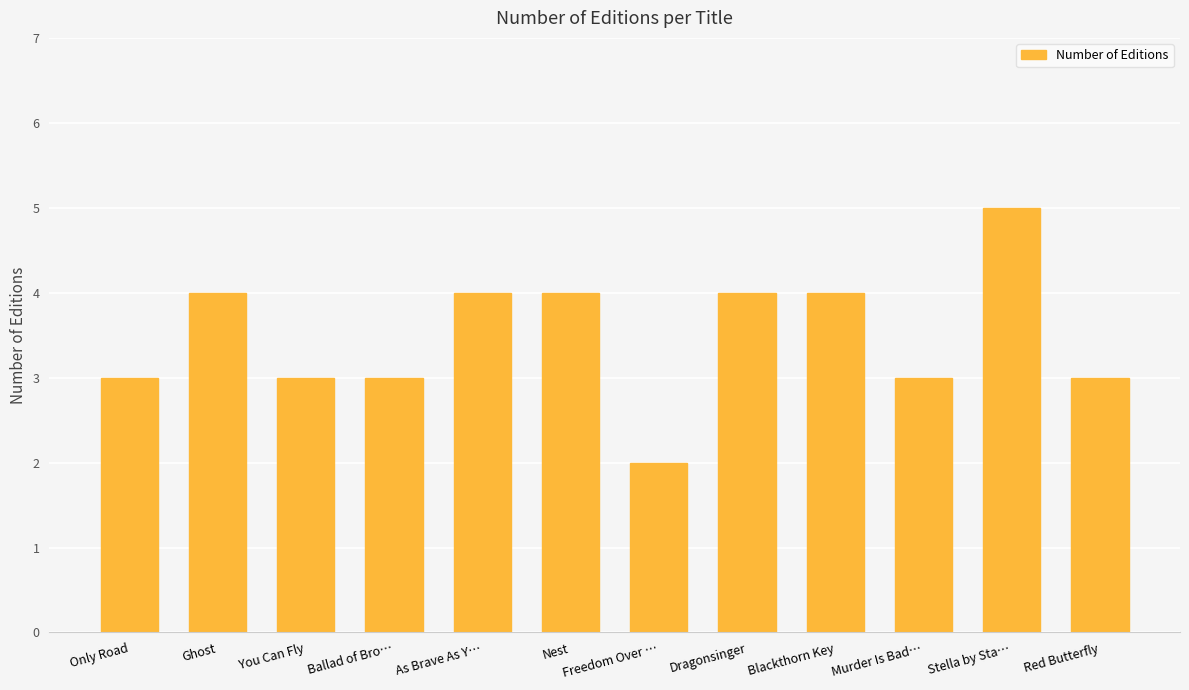

Read the value at Red Butterfly.

3